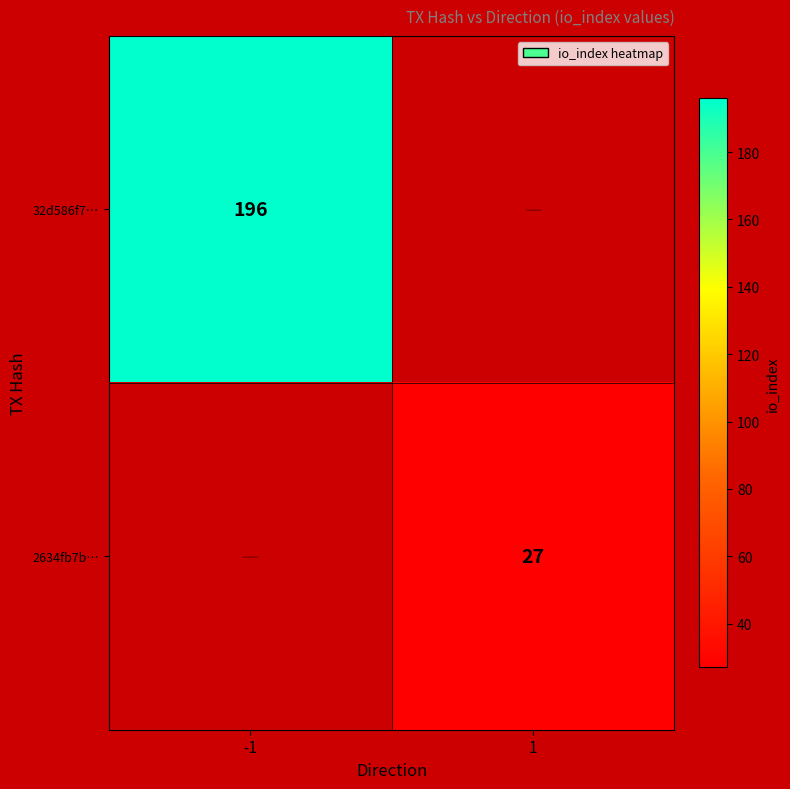

True or false: 2634fb7b… has a value of 19 at 1.

False